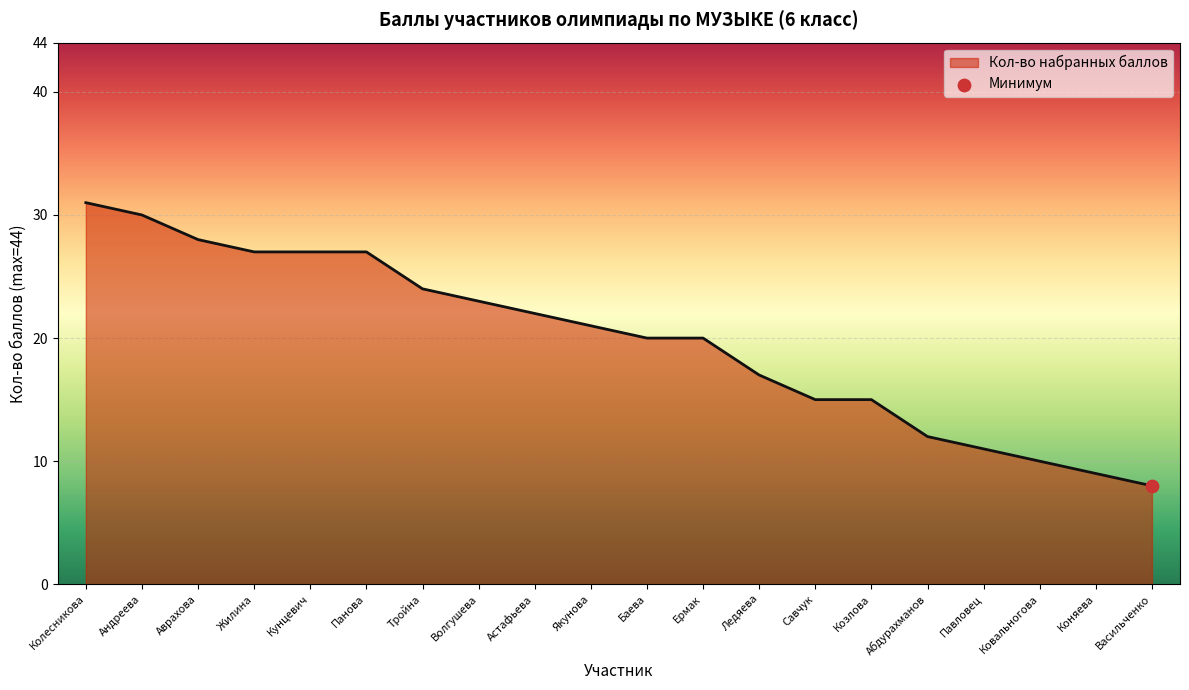

What is the change in value from Баева to Ледяева?

-3